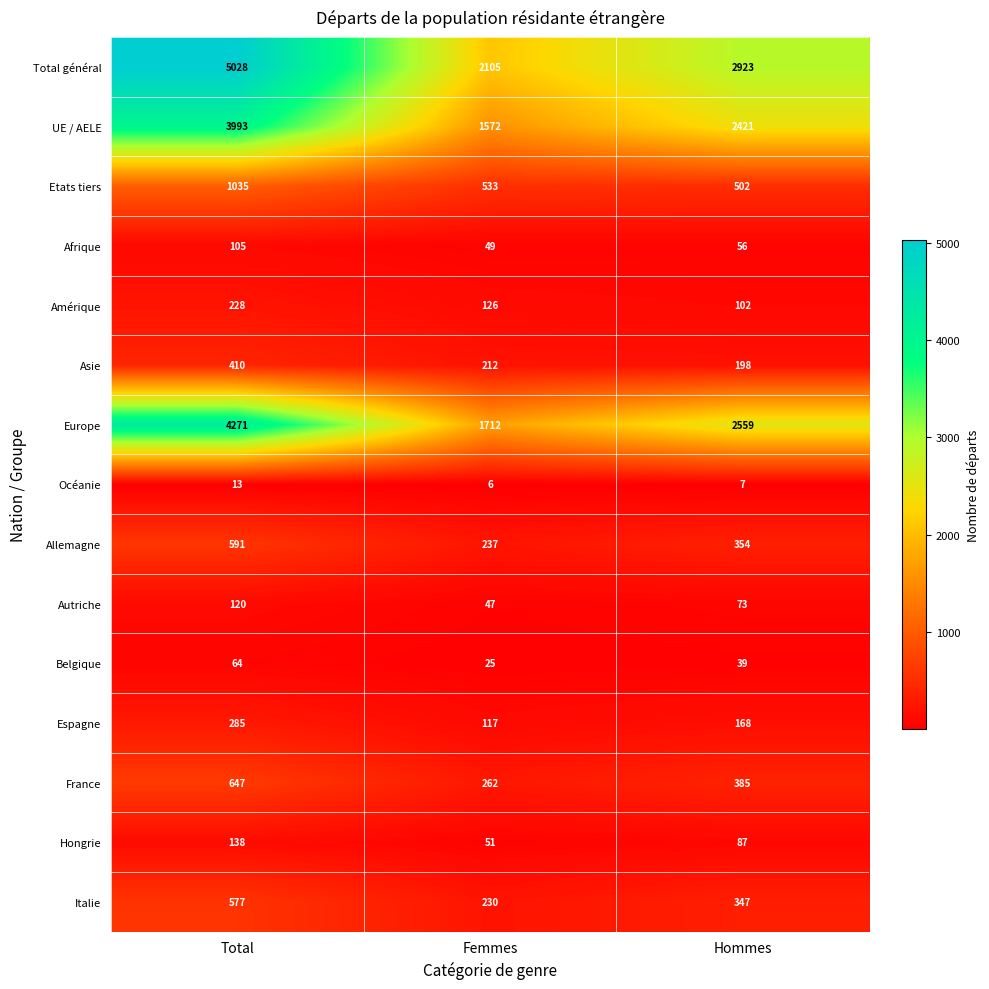

At Femmes, list the series in order from smallest to largest.

Océanie, Belgique, Autriche, Afrique, Hongrie, Espagne, Amérique, Asie, Italie, Allemagne, France, Etats tiers, UE / AELE, Europe, Total général